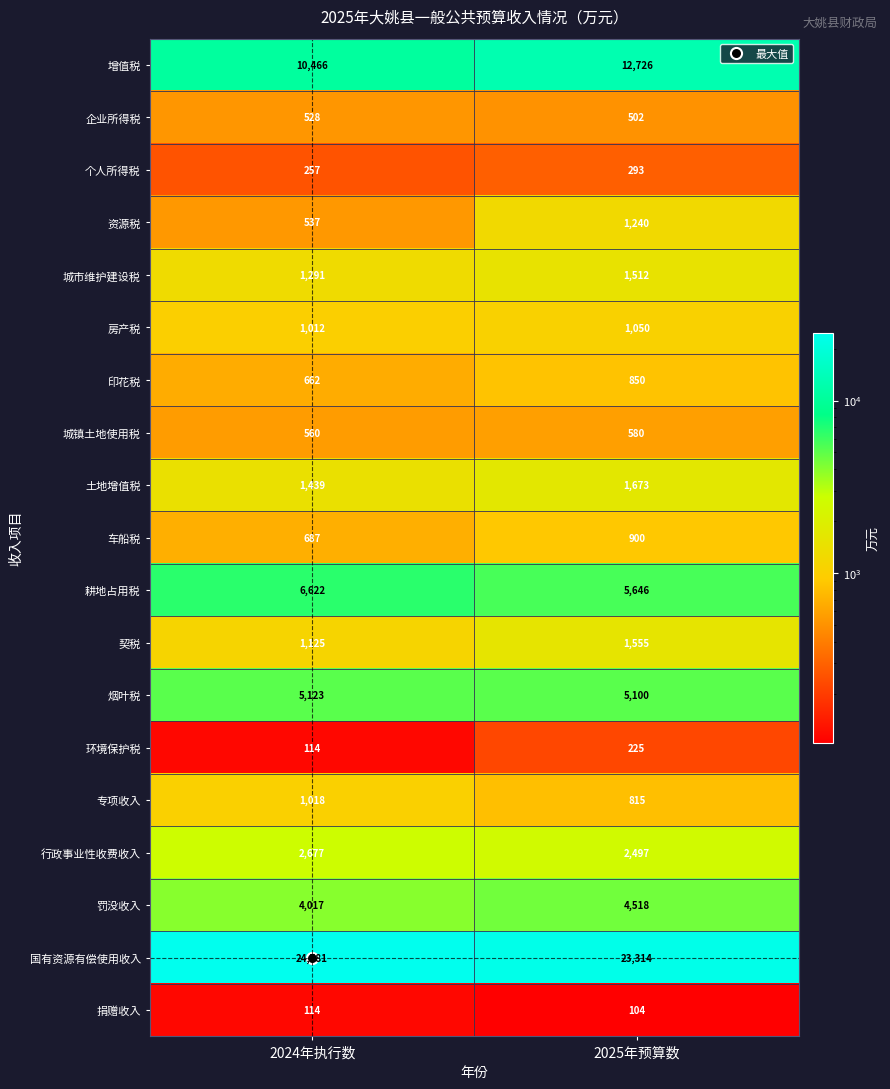

Which label corresponds to the largest value in the chart?

2024年执行数